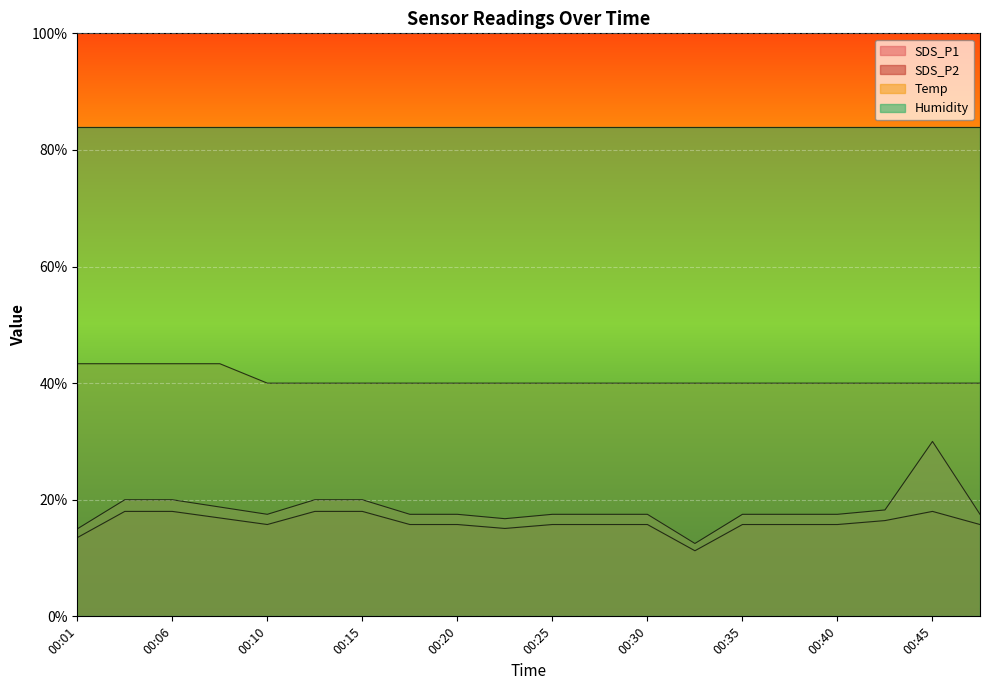

Which series has the widest spread of values?

SDS_P1